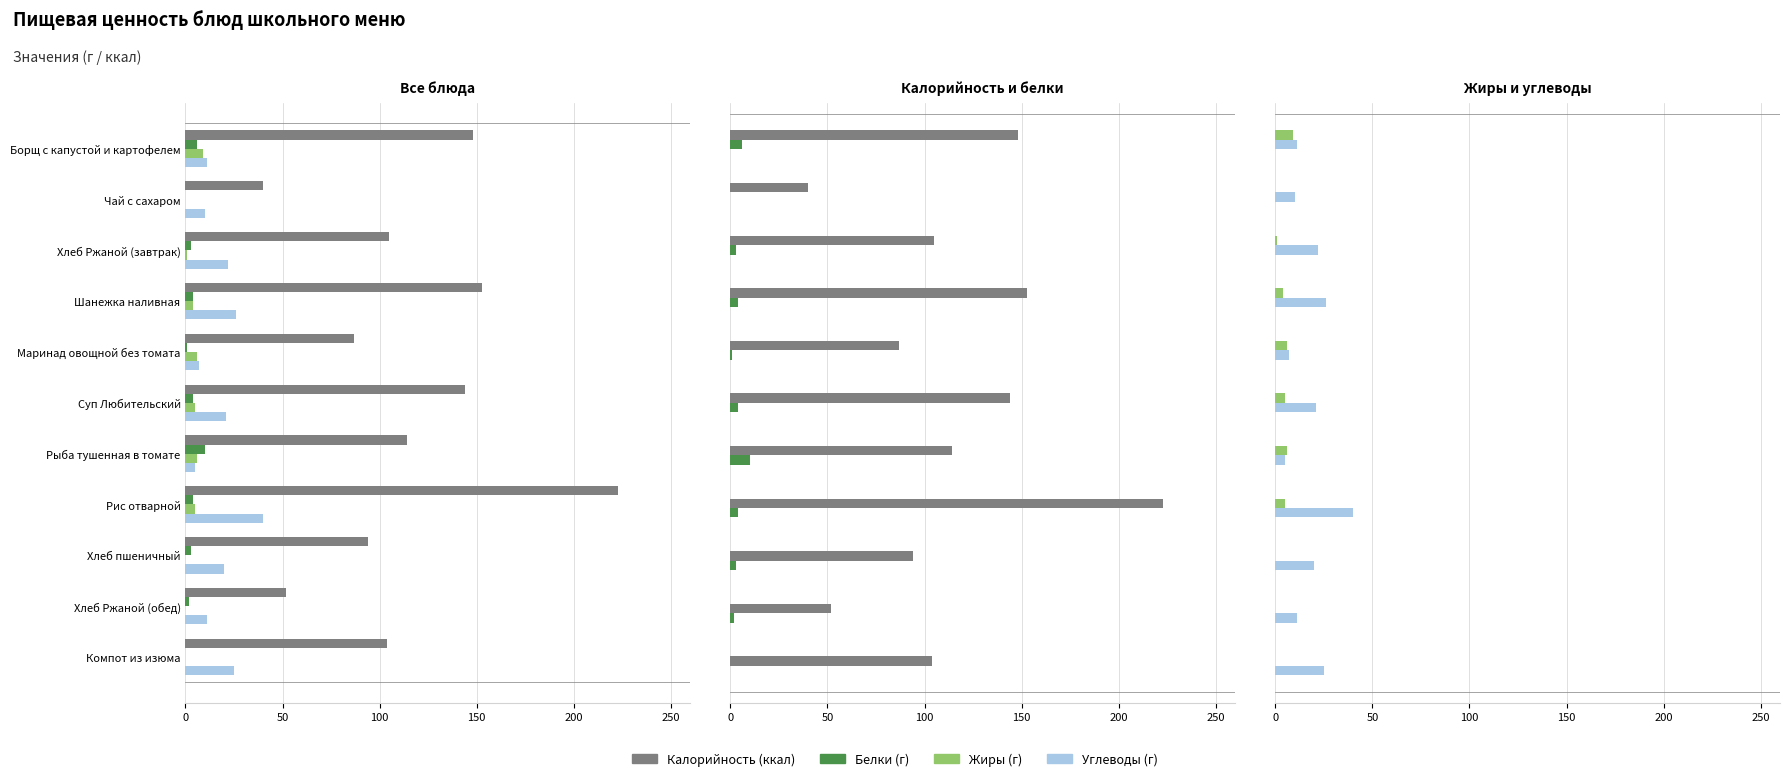

Which has a higher value, 200 or 10?

10